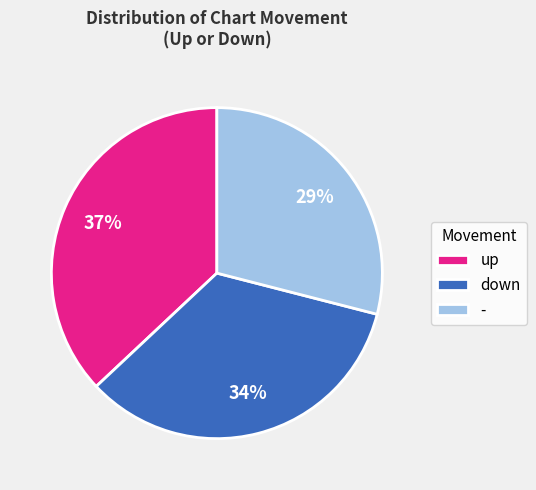

Which category has the smallest portion of the pie?

-